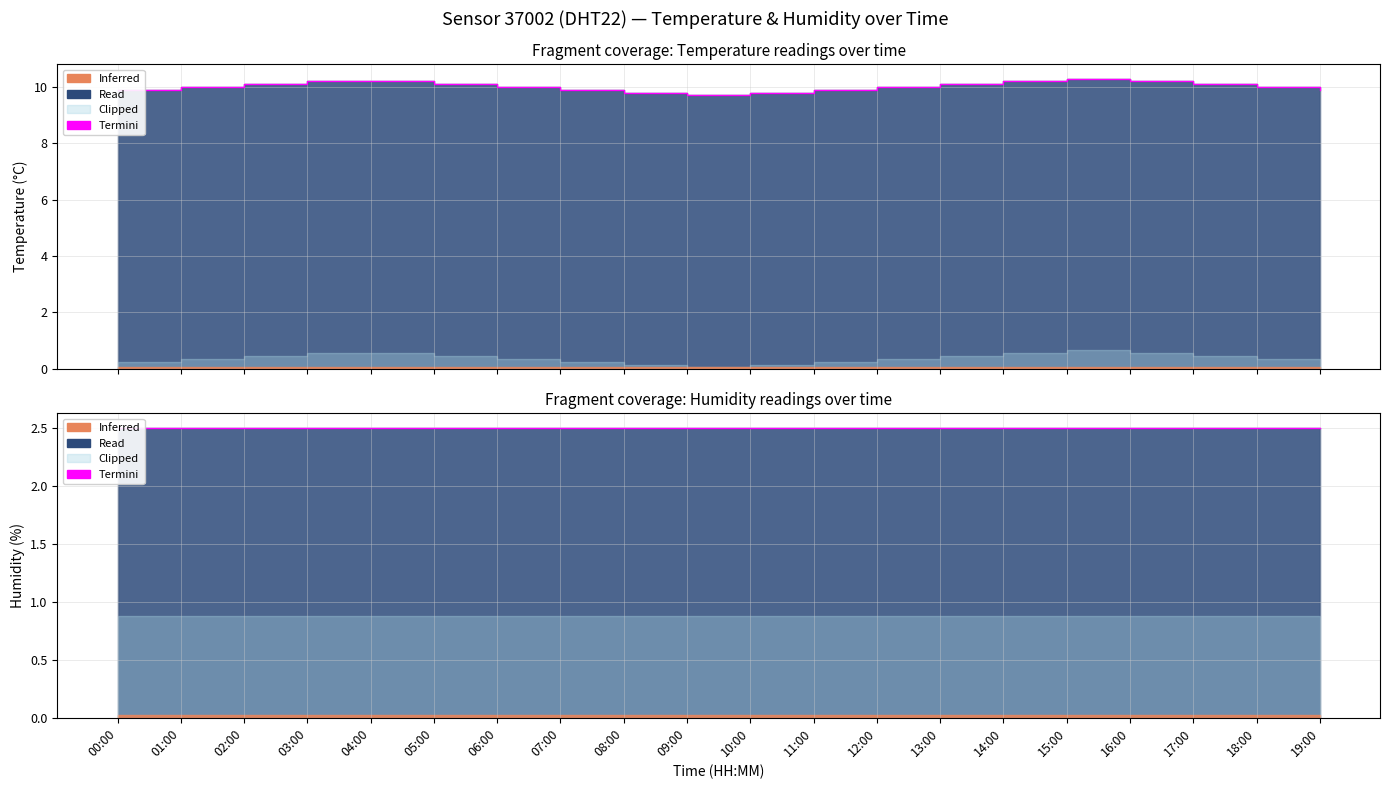

What is the value of the 2nd point from the left?

10.0